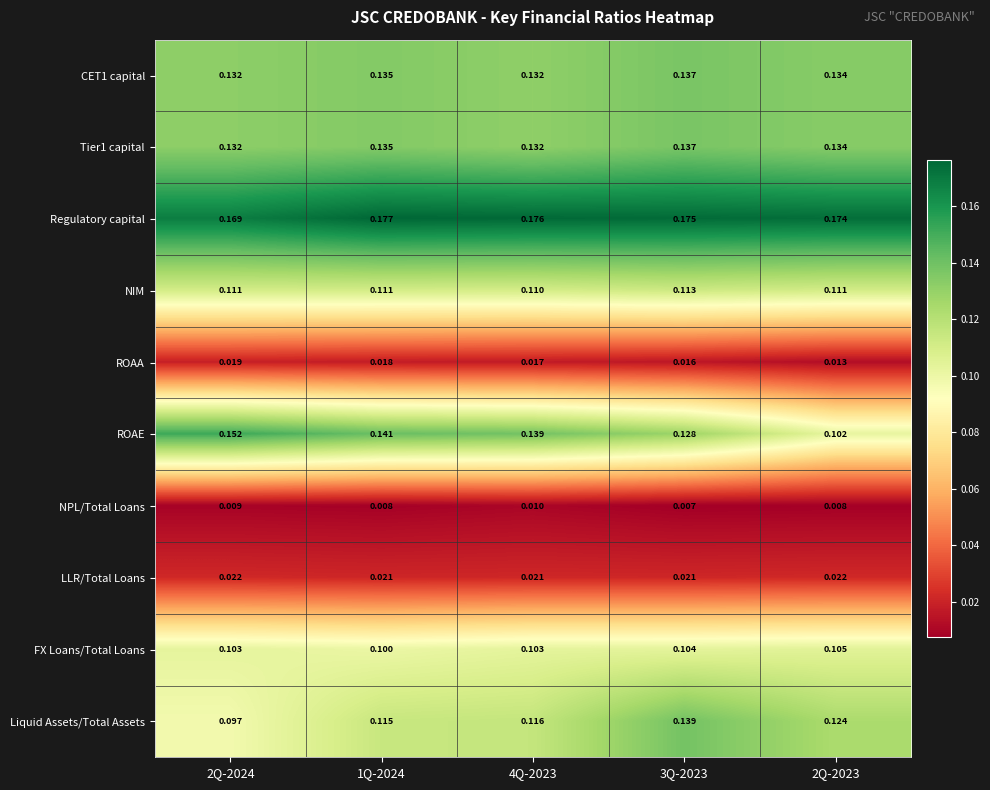

Count the number of data series in this chart.

10